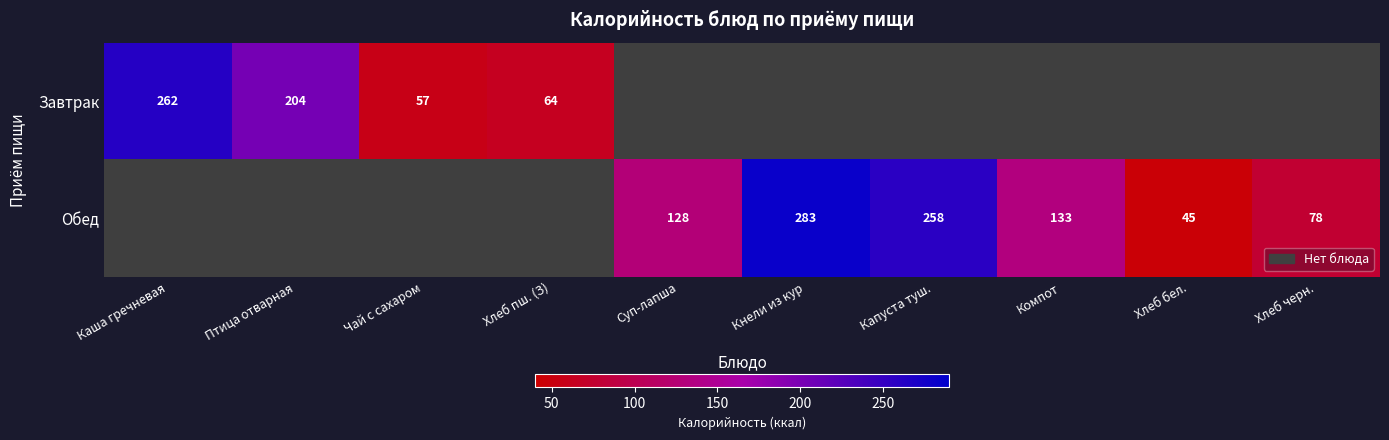

The Обед series shows 133 at Компот. True or false?

True